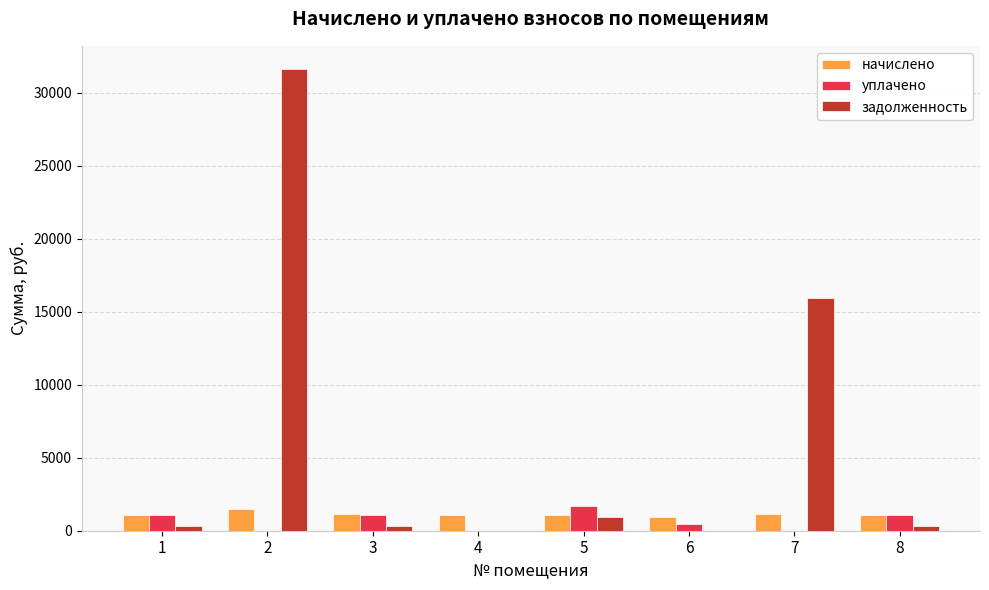

What value does the начислено series have at 1?

1091.7